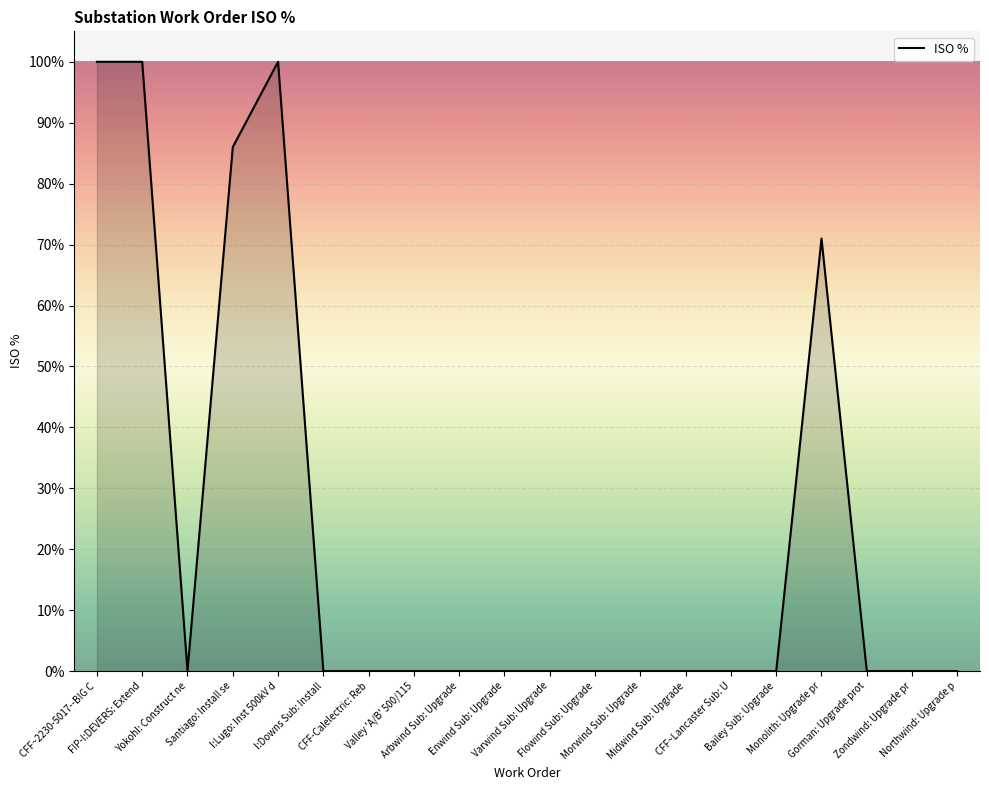

Does the chart display data point markers on the line(s)?

No